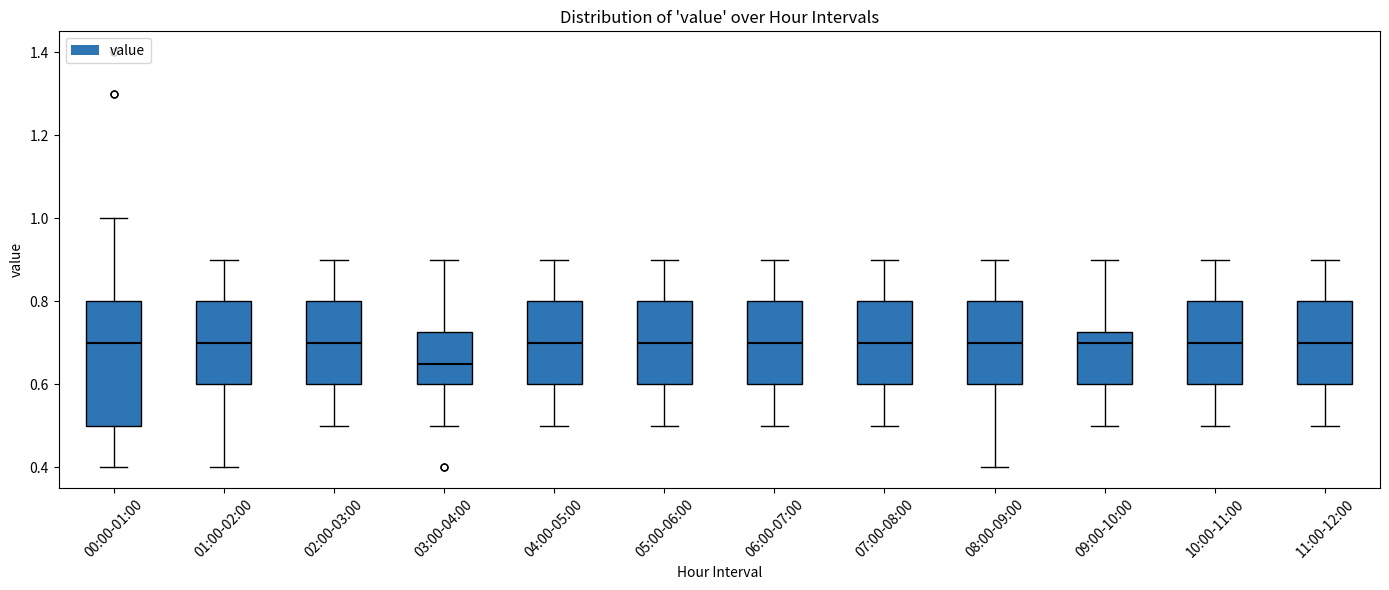

Reading left to right, read every box against the y-axis: the position of its median line, the range the box covers, and the ends of its whiskers. The values are not printed on the chart, so give them approximately, as read against the axis.

00:00-01:00: median 0.70, box 0.50 to 0.80, whiskers 0.40 to 1.00
01:00-02:00: median 0.70, box 0.60 to 0.80, whiskers 0.40 to 0.90
02:00-03:00: median 0.70, box 0.60 to 0.80, whiskers 0.50 to 0.90
03:00-04:00: median 0.66, box 0.60 to 0.72, whiskers 0.50 to 0.90
04:00-05:00: median 0.70, box 0.60 to 0.80, whiskers 0.50 to 0.90
05:00-06:00: median 0.70, box 0.60 to 0.80, whiskers 0.50 to 0.90
06:00-07:00: median 0.70, box 0.60 to 0.80, whiskers 0.50 to 0.90
07:00-08:00: median 0.70, box 0.60 to 0.80, whiskers 0.50 to 0.90
08:00-09:00: median 0.70, box 0.60 to 0.80, whiskers 0.40 to 0.90
09:00-10:00: median 0.70, box 0.60 to 0.72, whiskers 0.50 to 0.90
10:00-11:00: median 0.70, box 0.60 to 0.80, whiskers 0.50 to 0.90
11:00-12:00: median 0.70, box 0.60 to 0.80, whiskers 0.50 to 0.90